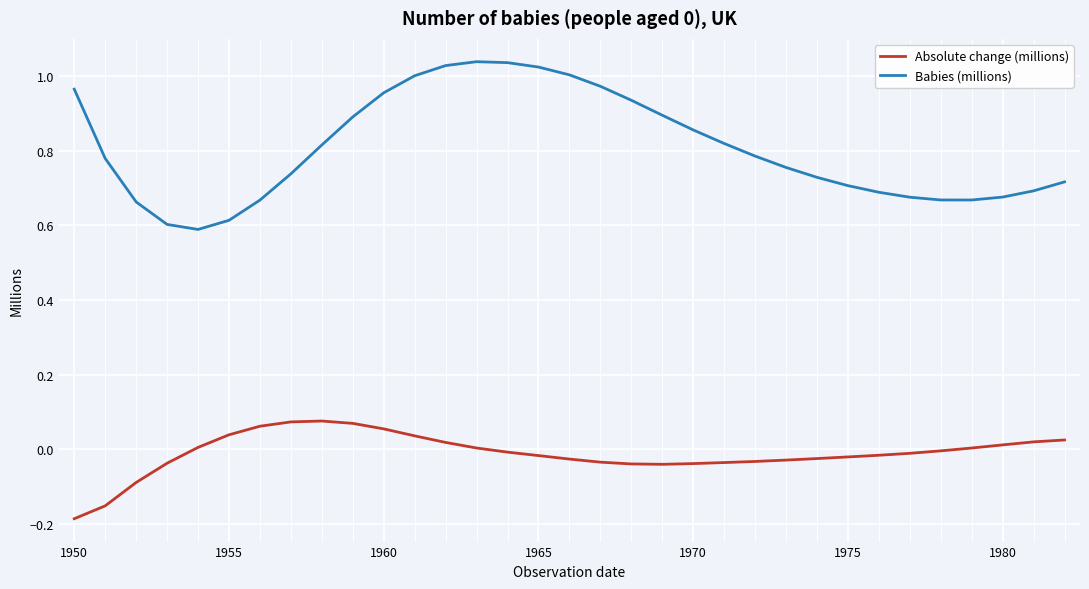

Which series has the widest spread of values?

Babies (millions)